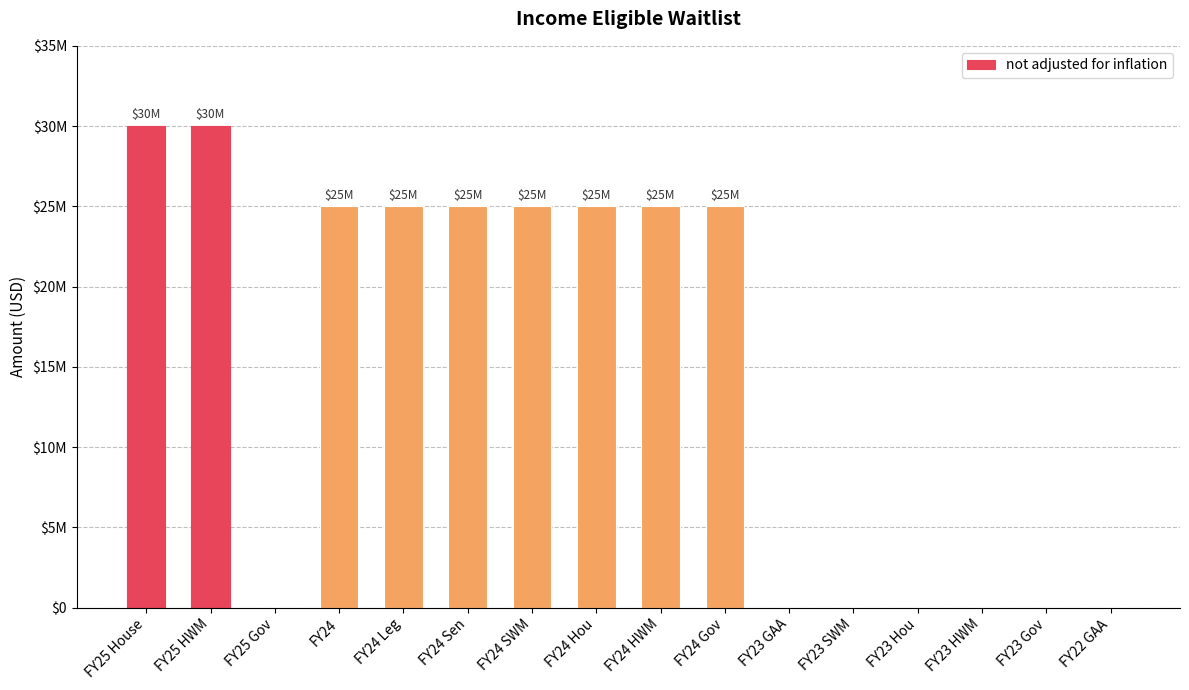

What position from the left is FY23 GAA?

11